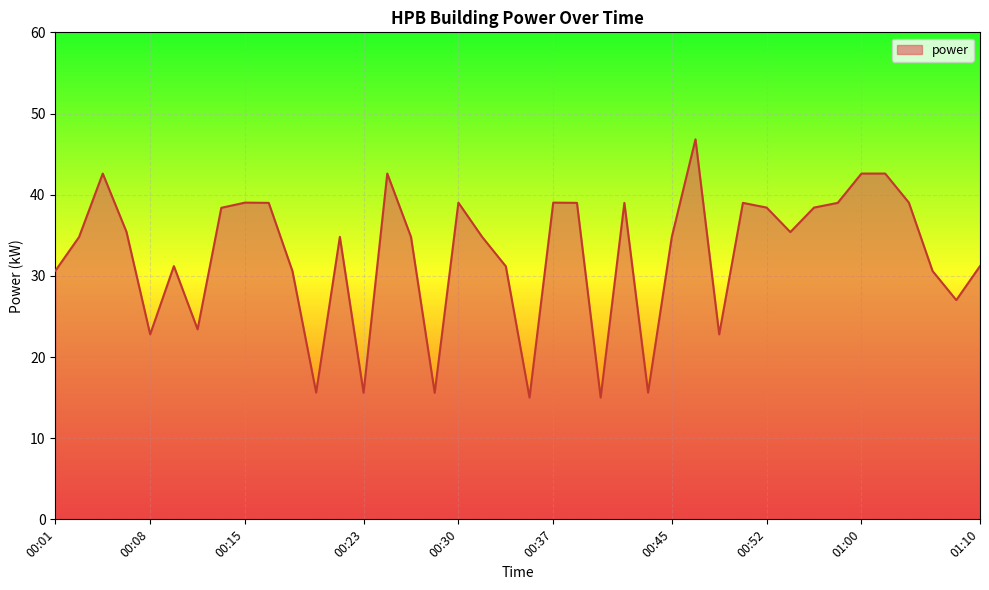

What is the minimum value shown in the chart?

15.0